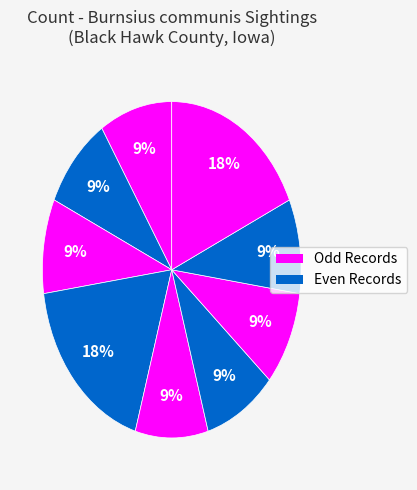

Count the number of slices in the pie.

9